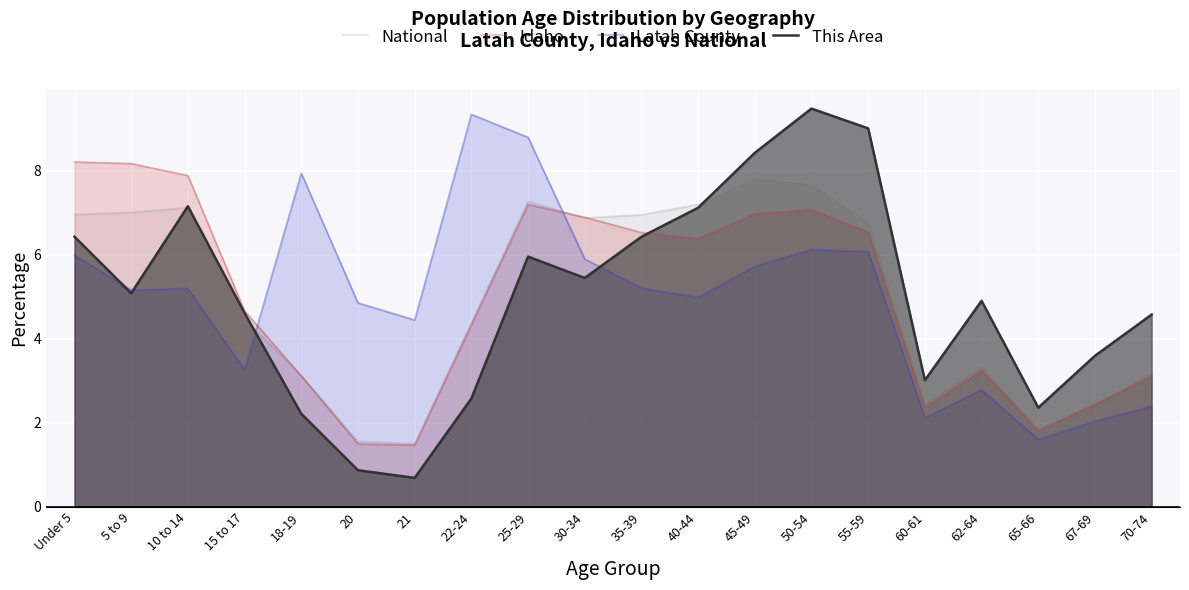

What is the total value across all series at 21?

8.1